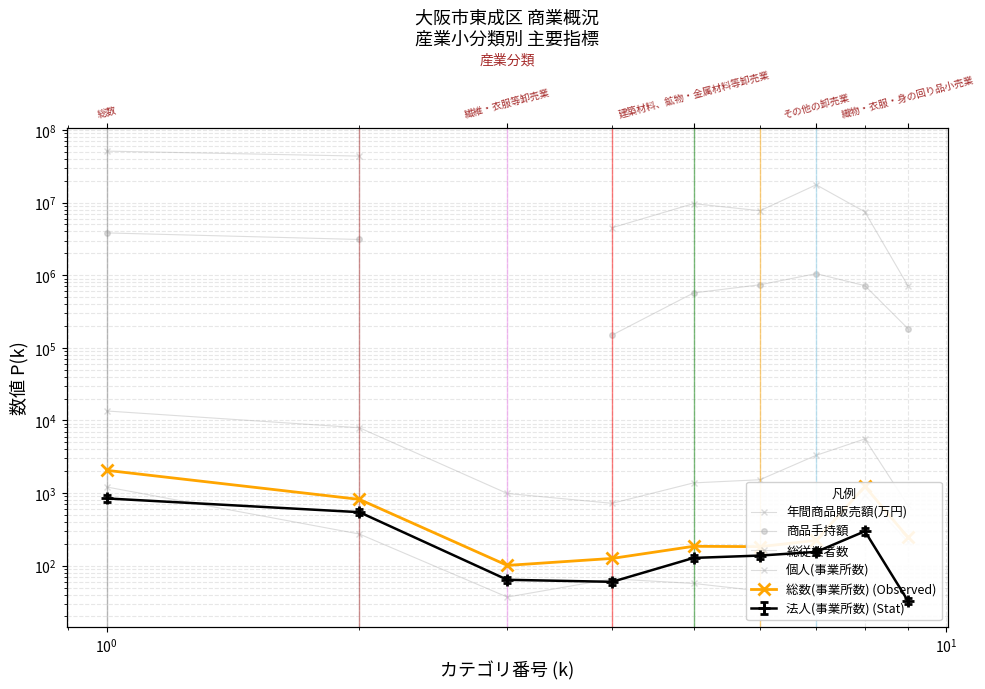

At how many categories does at least one series exceed 9714312?

3